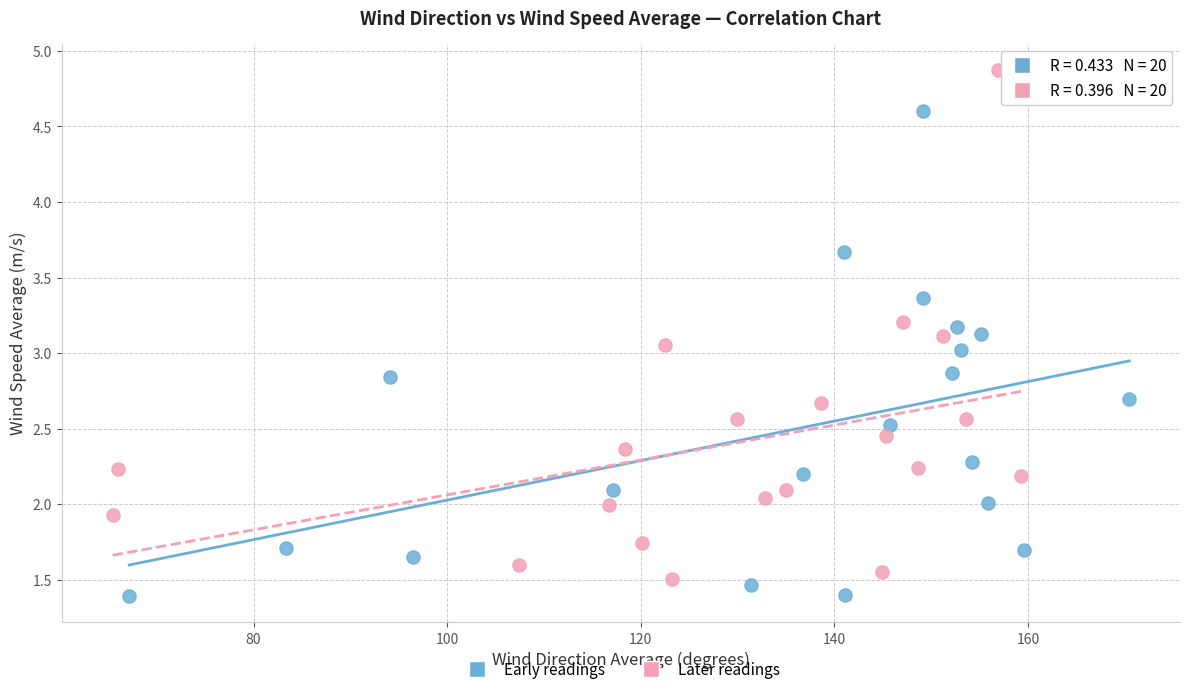

Which series contains the highest Y value?

Later readings